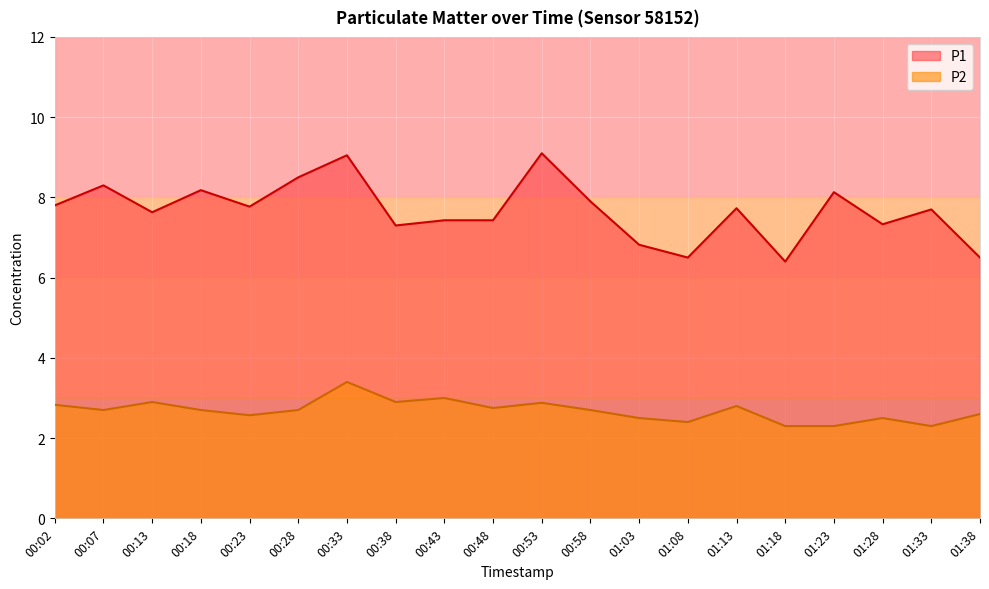

Which category has the highest value across all series?

00:53